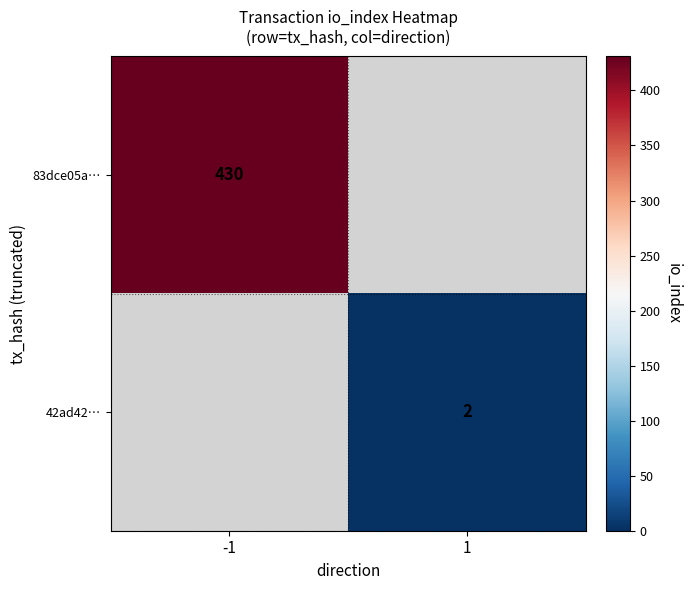

The value of 42ad42… at 1 is 2. True or false?

True